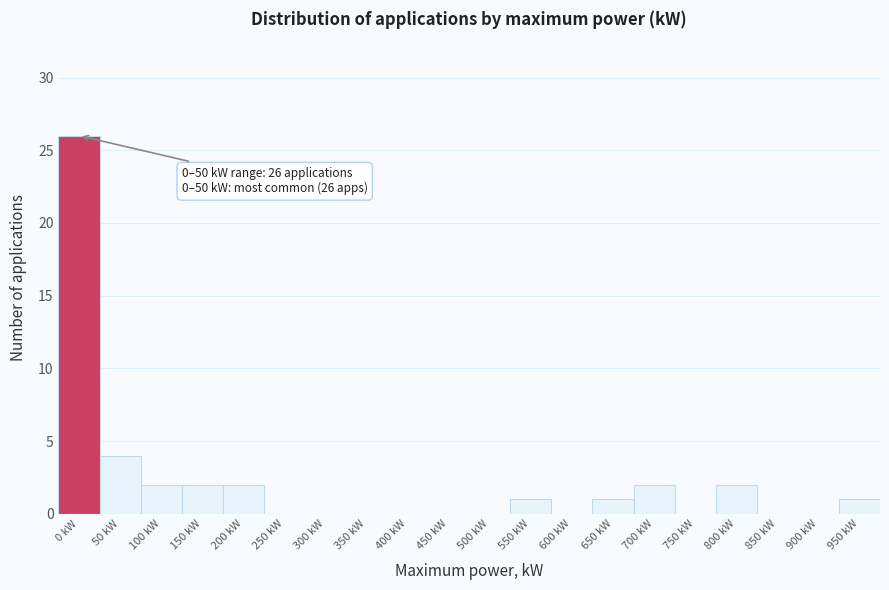

Reading left to right, extract all data points from this chart.

0 kW=26	50 kW=4	100 kW=2	150 kW=2	200 kW=2	250 kW=0	300 kW=0	350 kW=0	400 kW=0	450 kW=0	500 kW=0	550 kW=1	600 kW=0	650 kW=1	700 kW=2	750 kW=0	800 kW=2	850 kW=0	900 kW=0	950 kW=1